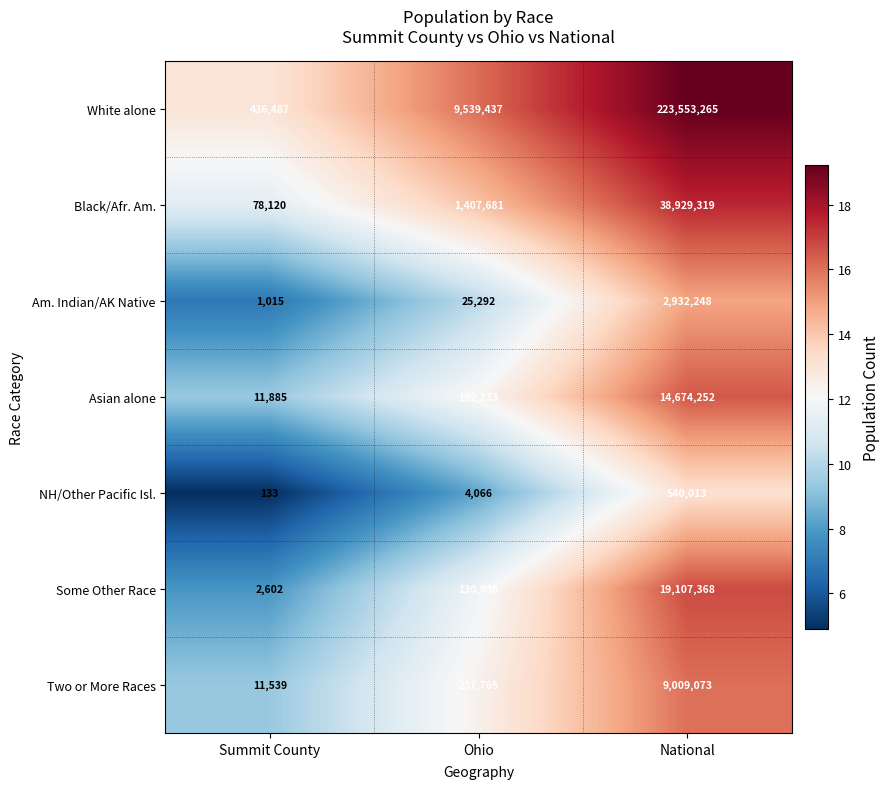

Which category has the highest value across all series?

National